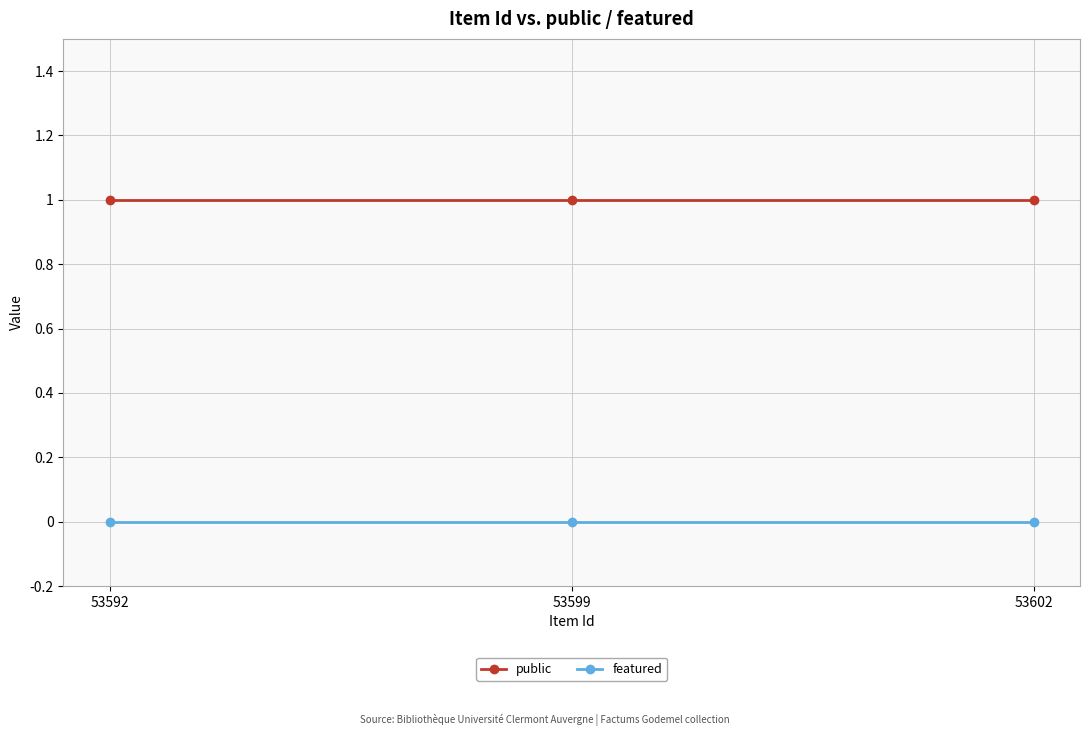

Which series has the largest total across all categories?

public